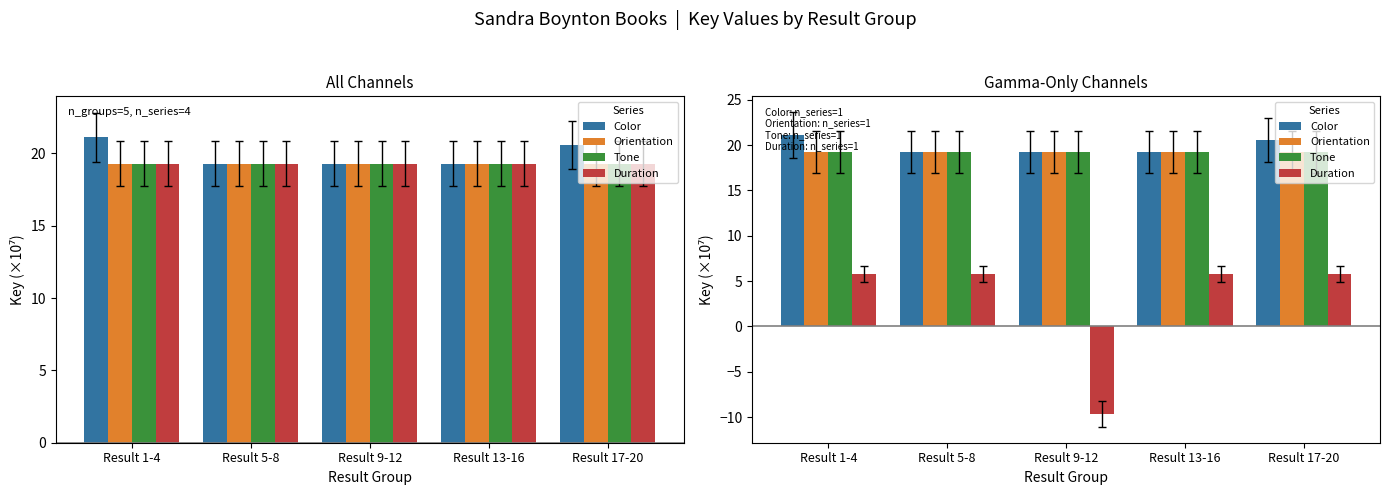

Between Result 9-12 and Result 1-4, which is larger?

Result 1-4